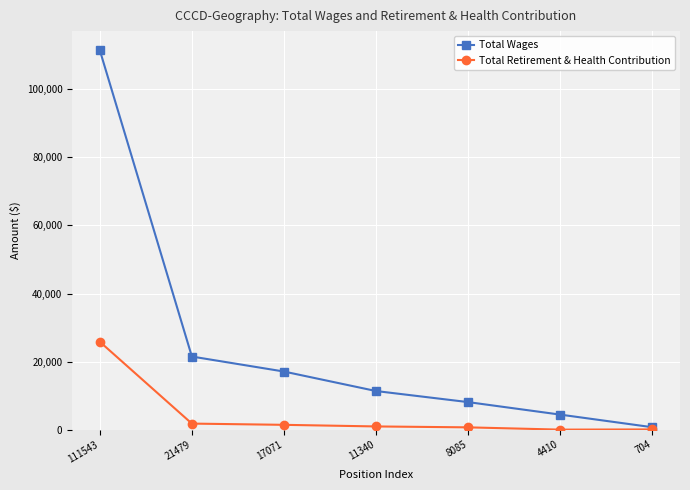

Is the value of Total Retirement & Health Contribution at 17071 greater than the value of Total Wages at 21479?

No